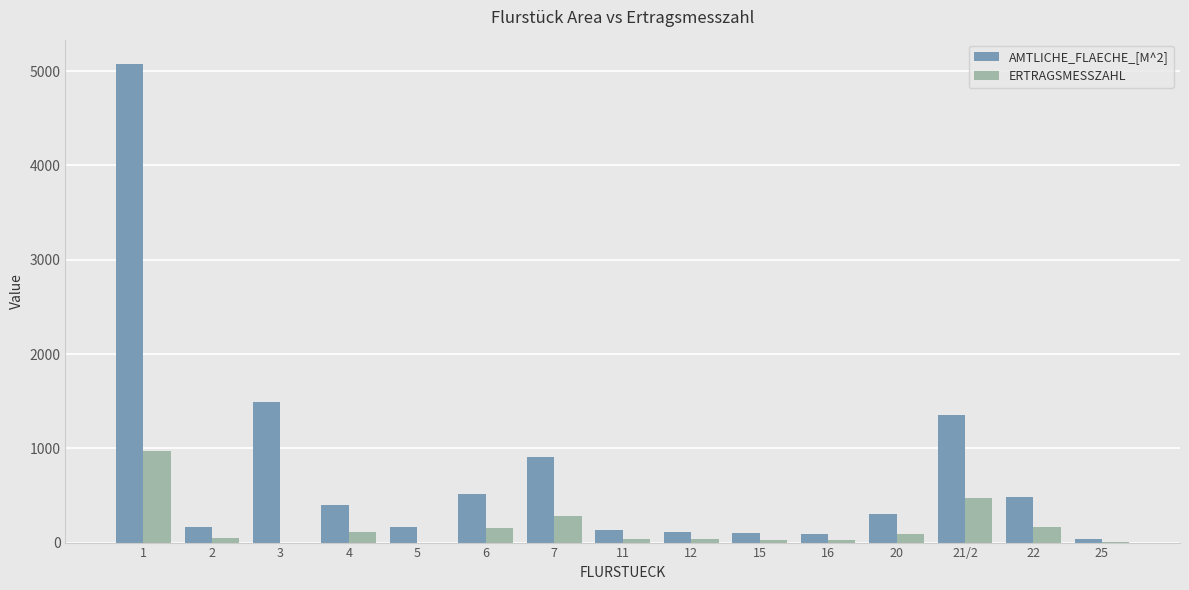

Count the number of data series in this chart.

2